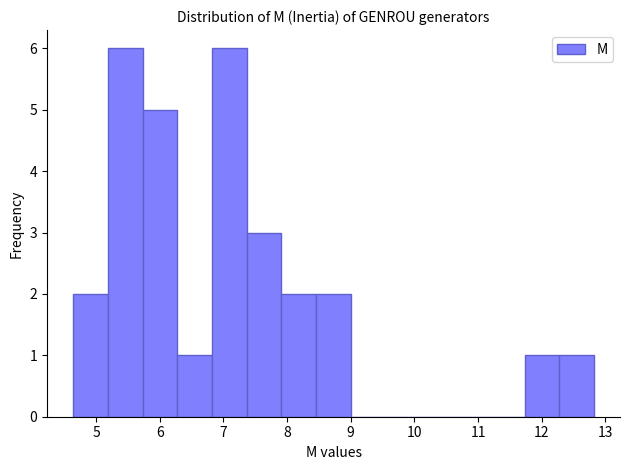

Reading left to right, transcribe this chart: for each bar, give the range it covers on the x-axis and its height. Neither the bar edges nor the heights are printed on the chart, so give them approximately, as read against the axes.

4.6 to 5.2: 2
5.2 to 5.7: 6
5.7 to 6.3: 5
6.3 to 6.8: 1
6.8 to 7.4: 6
7.4 to 7.9: 3
7.9 to 8.5: 2
8.5 to 9.0: 2
9.0 to 9.5: 0
9.5 to 10.1: 0
10.1 to 10.6: 0
10.6 to 11.2: 0
11.2 to 11.7: 0
11.7 to 12.3: 1
12.3 to 12.8: 1